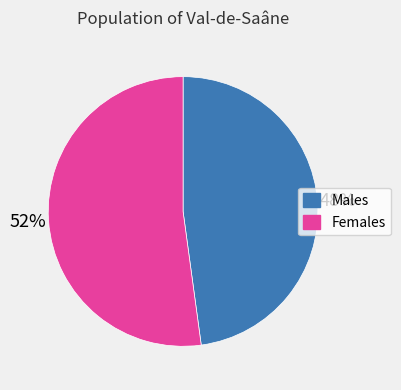

Between Females and Males, which is larger?

Females